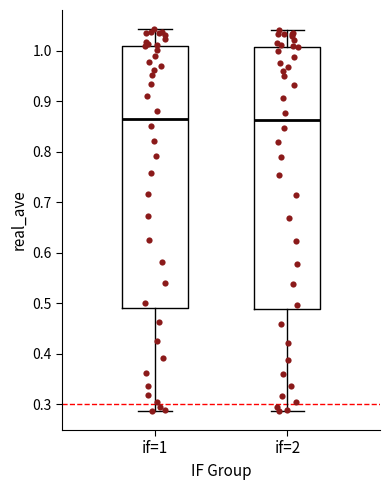

Where does the median line of the box for if=1 sit on the y-axis? The values are not printed on the chart, so give them approximately, as read against the axis.

0.87